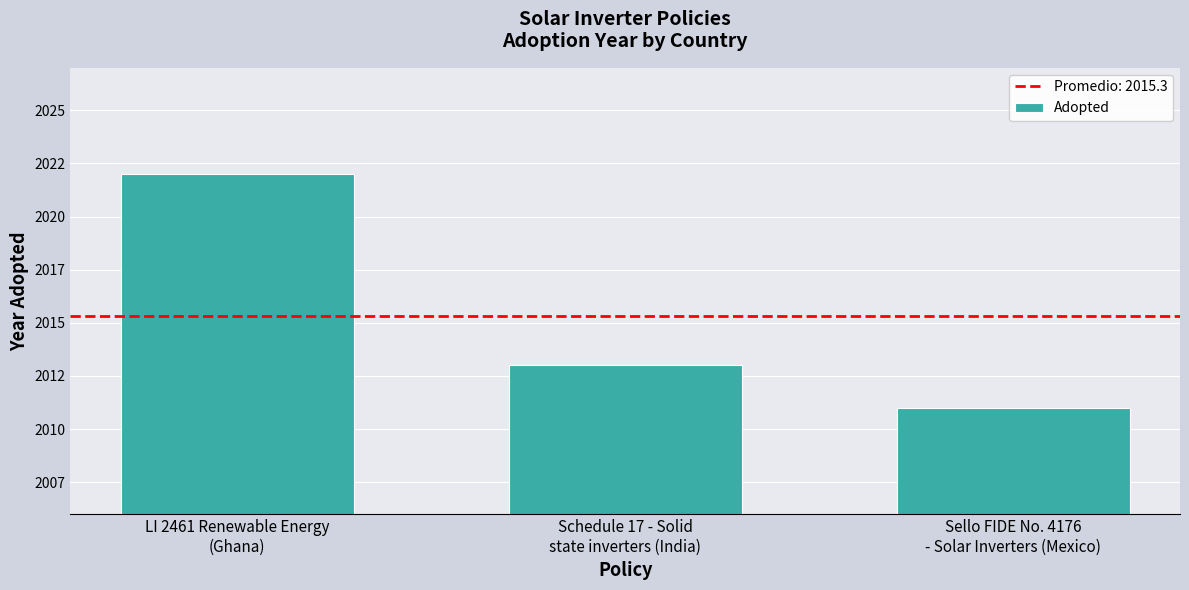

What is the greatest value displayed?

2022